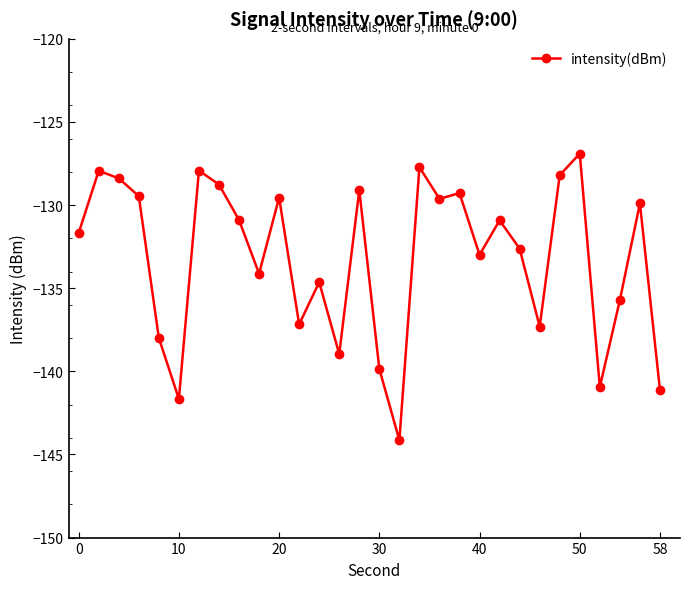

Does the chart have visible grid lines?

No